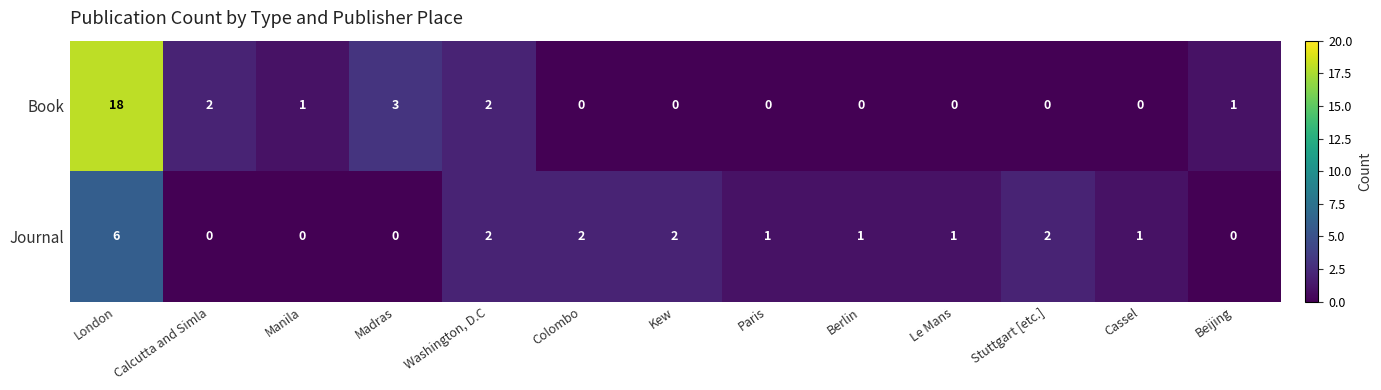

At which category does the chart reach its peak across all series?

London